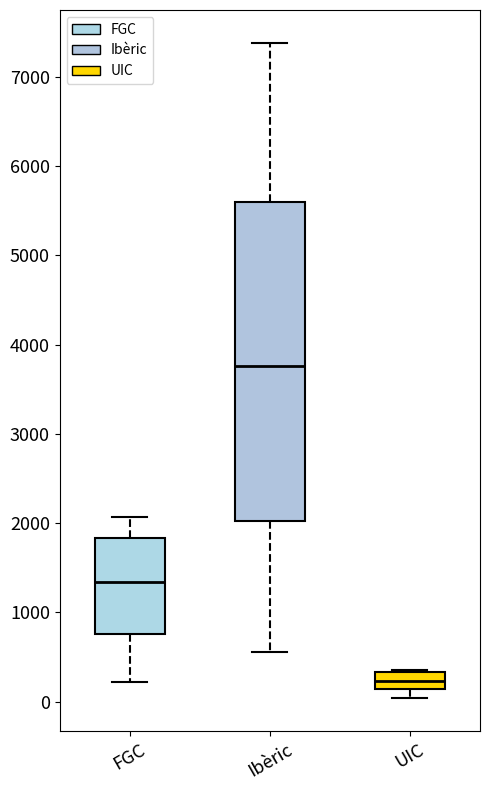

Reading left to right, read every box against the y-axis: the position of its median line, the range the box covers, and the ends of its whiskers. The values are not printed on the chart, so give them approximately, as read against the axis.

FGC: median 1300, box 800 to 1800, whiskers 200 to 2100
Ibèric: median 3800, box 2000 to 5600, whiskers 600 to 7400
UIC: median 200, box 100 to 300, whiskers 0 to 300